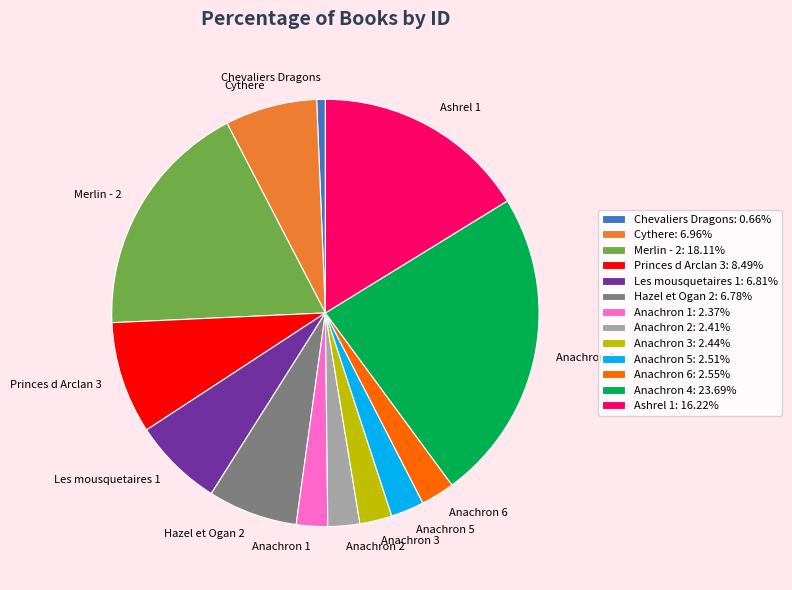

Count the number of slices in the pie.

13